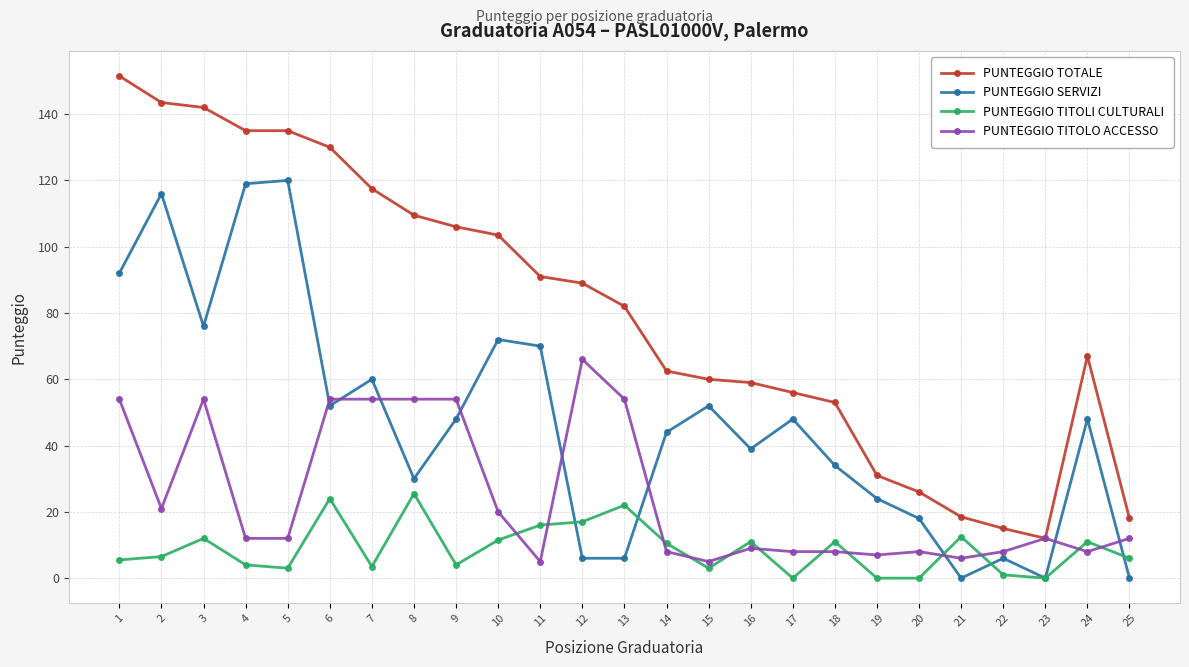

True or false: PUNTEGGIO SERVIZI and PUNTEGGIO TOTALE intersect in this chart.

False